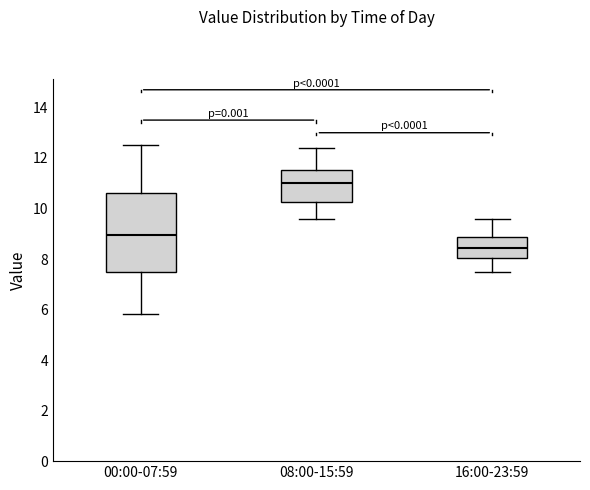

Which box has the highest median line?

08:00-15:59